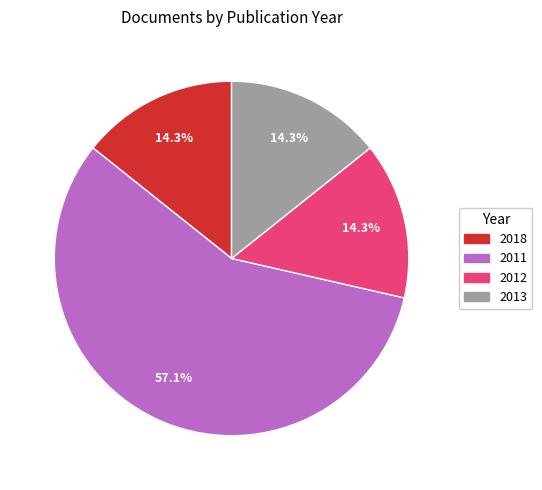

To the nearest percent, what is the difference between the largest and smallest slice percentages?

43%